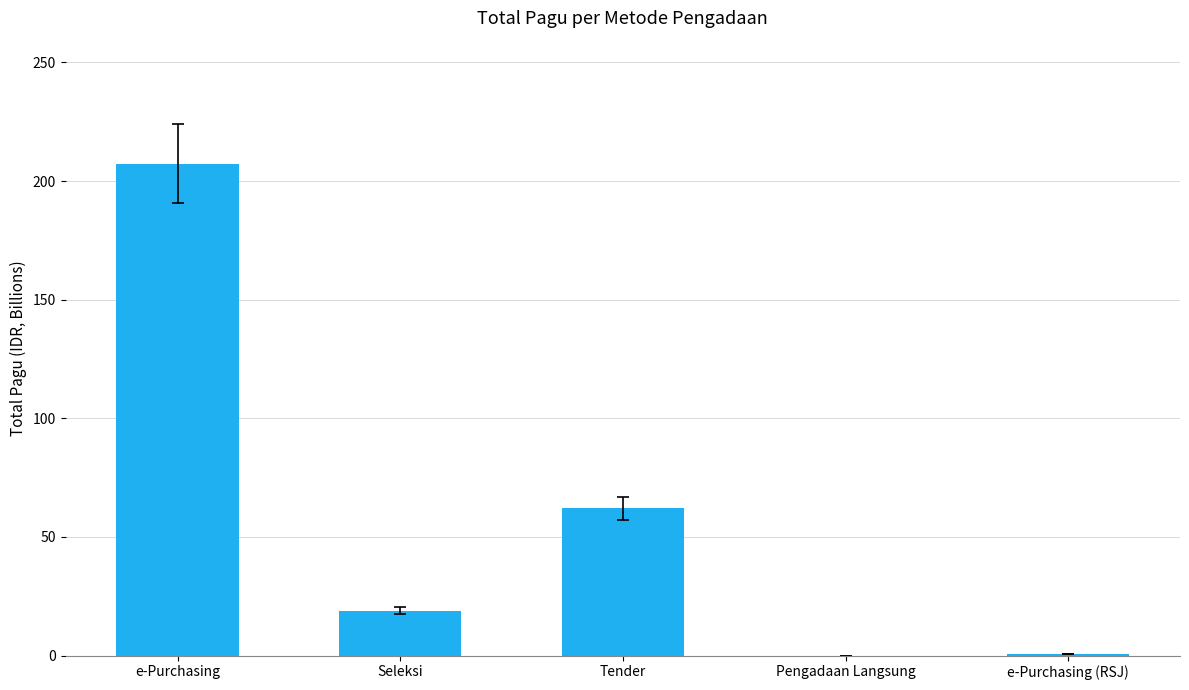

The chart shows a value of 111.4 at e-Purchasing. True or false?

False